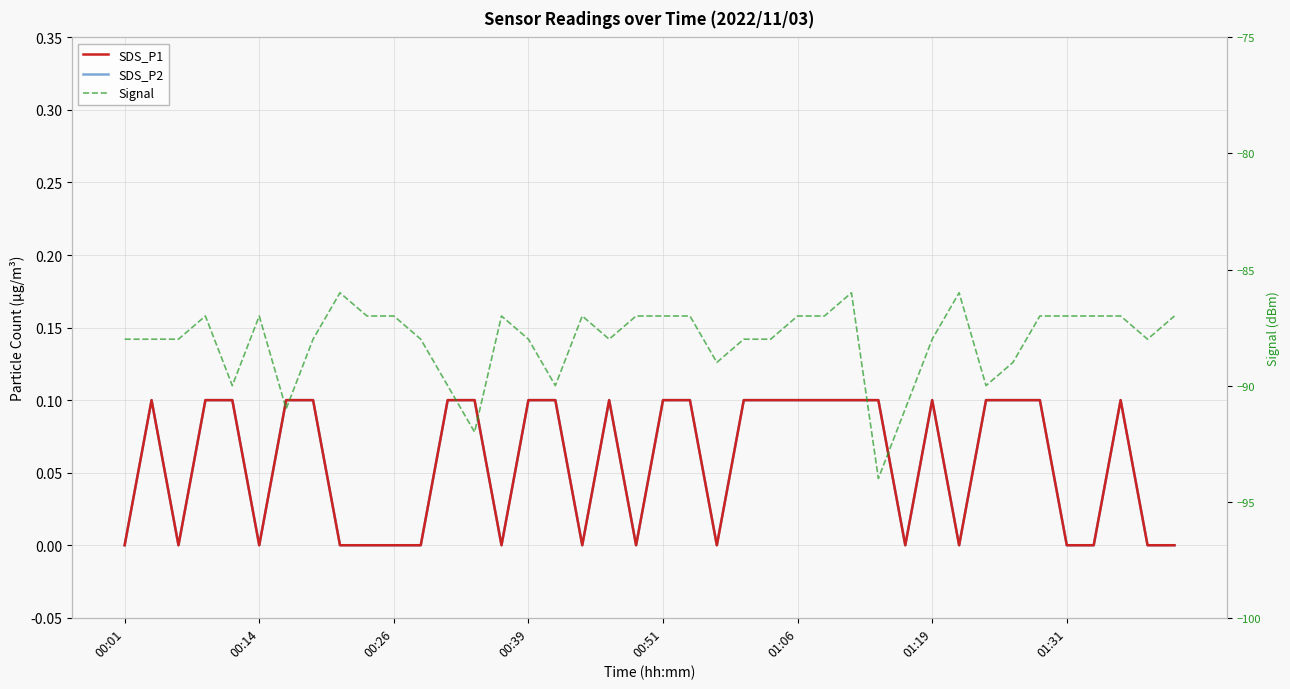

What is the label of the 33rd point from the left?

32